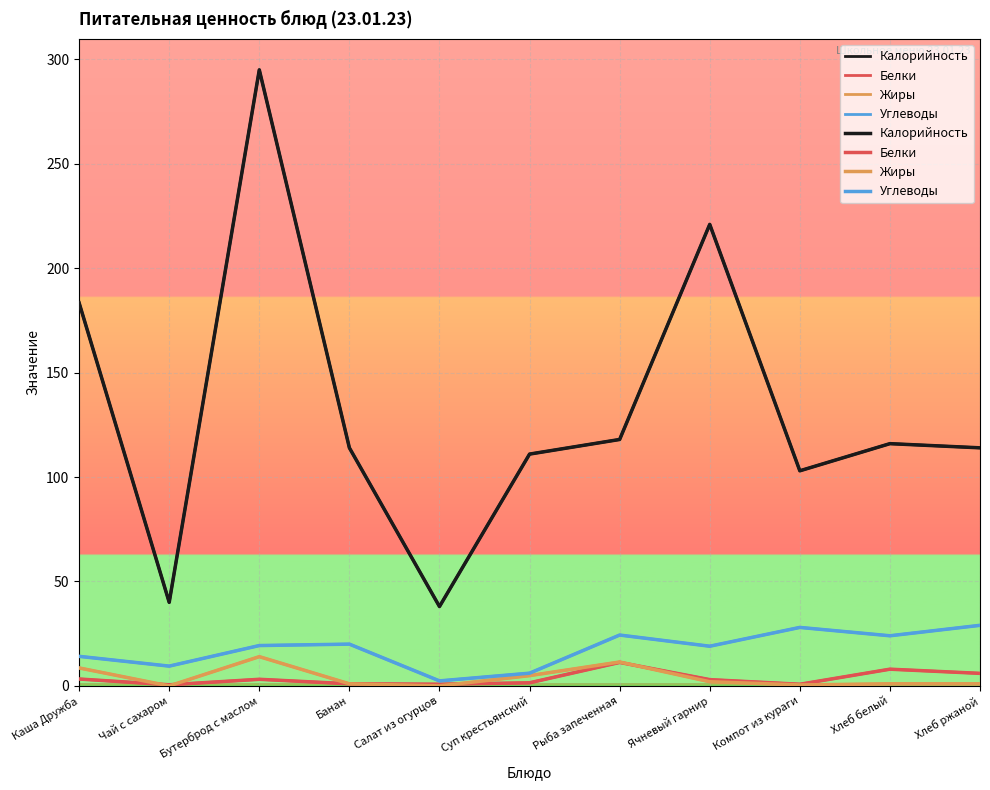

In Калорийность, how many points are lower than both neighbors (excluding endpoints)?

3